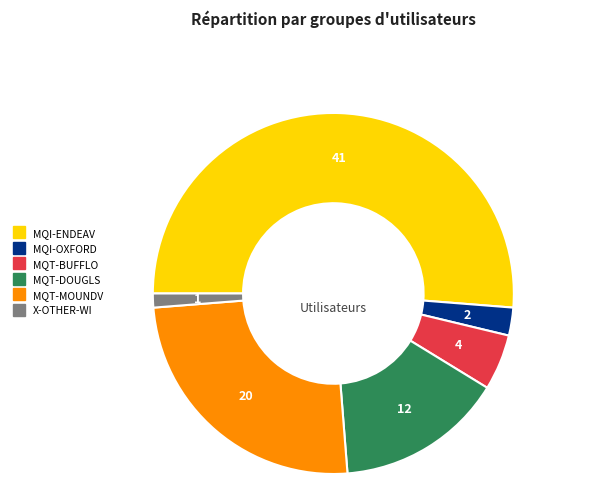

Combined, do MQI-OXFORD and MQT-MOUNDV account for over 50%?

No